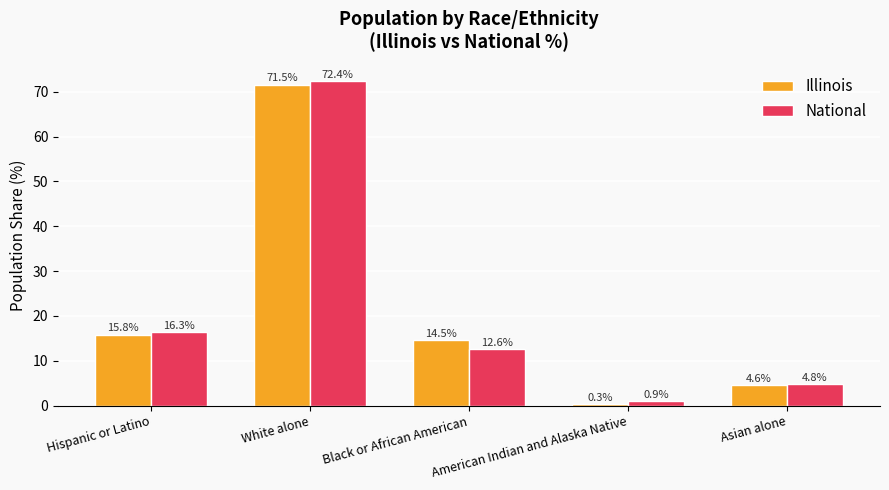

The value of Illinois at American Indian and Alaska Native is 0.3. True or false?

True